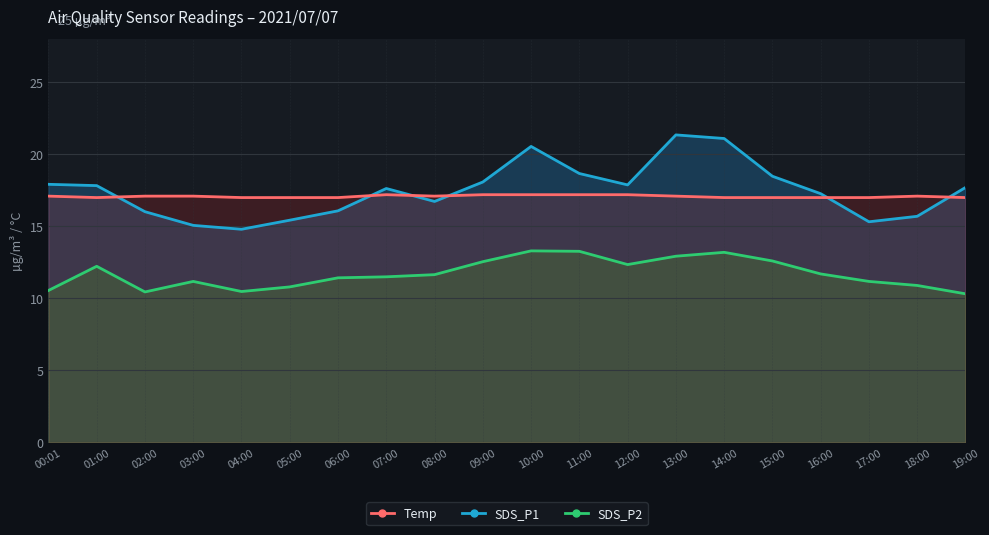

True or false: SDS_P1 line has more than 0 points higher than both neighbors.

True